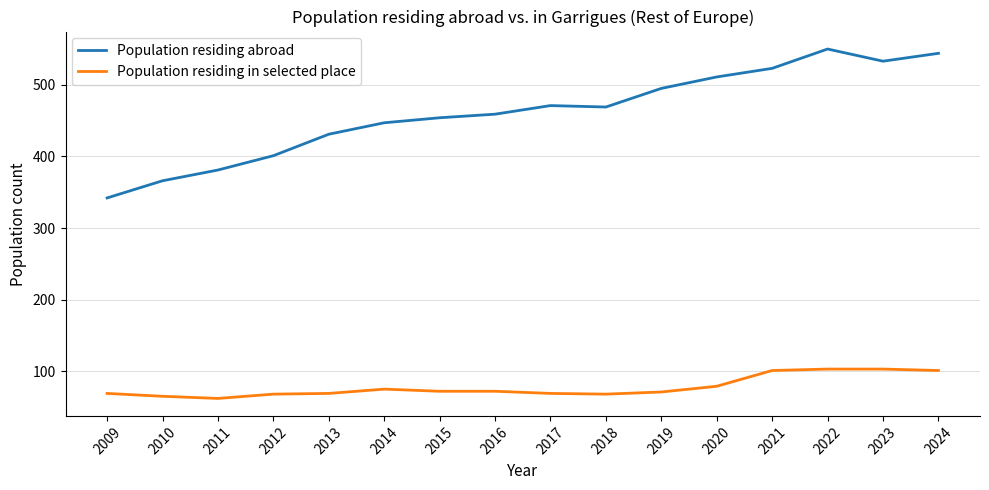

What is the average value of the Population residing abroad series?

461